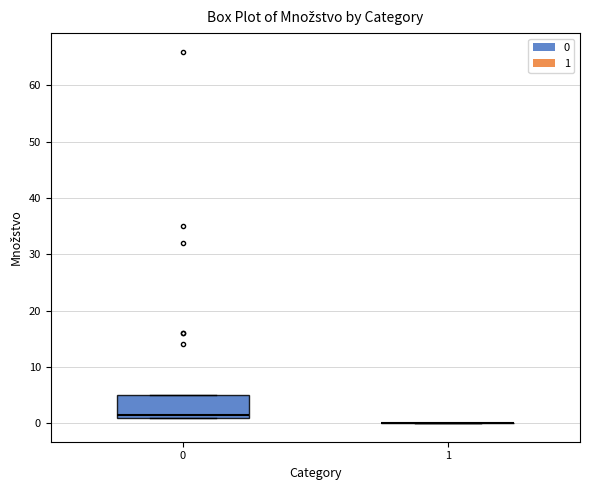

Where is the upper edge of the box at x = 0 on the y-axis? The values are not printed on the chart, so give them approximately, as read against the axis.

5